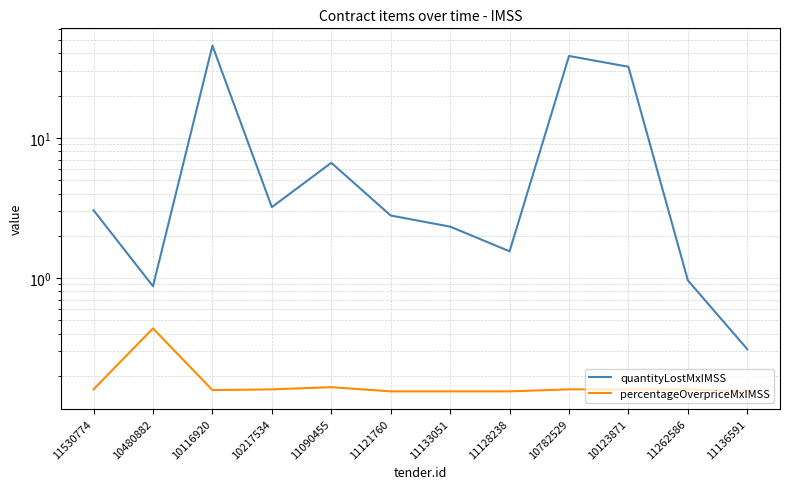

True or false: quantityLostMxIMSS has a value of 45.5 at 10116920.

True